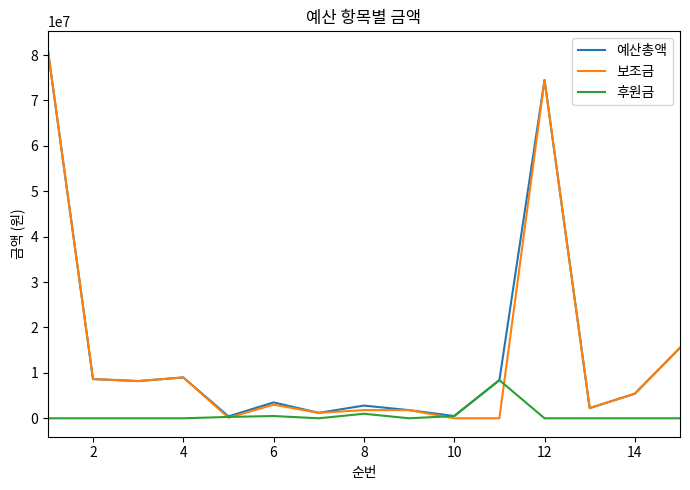

What is the highest value of the 보조금 series?

81156000